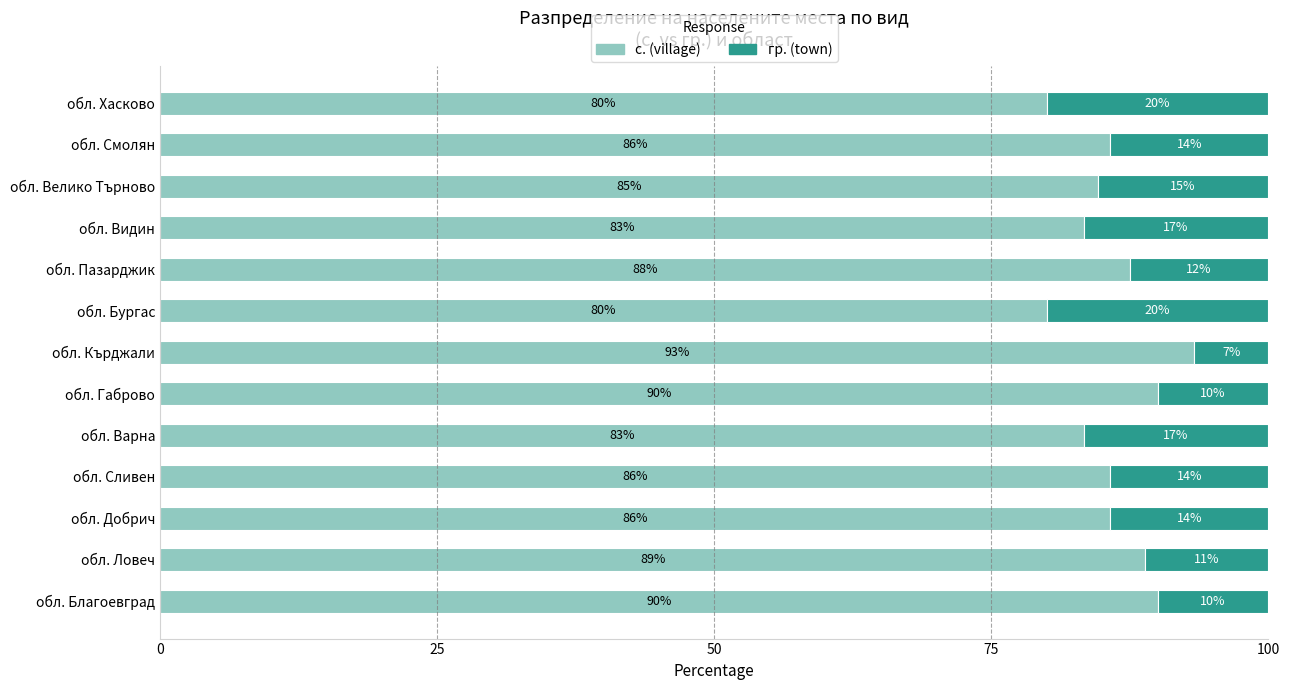

Which category has the highest value in the с. (village) series?

обл. Кърджали